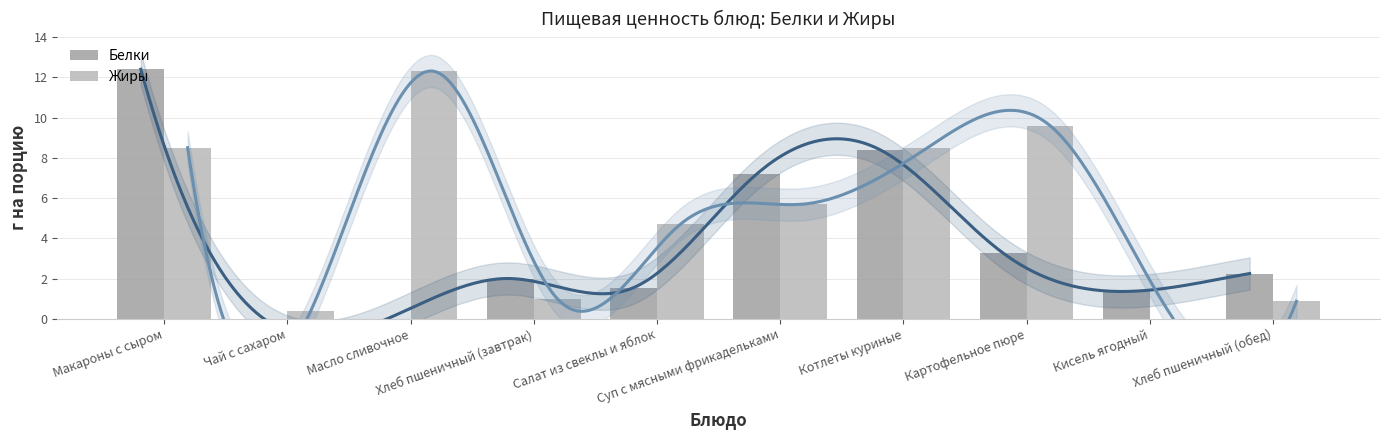

Rank the series by their average value, from highest to lowest.

Жиры, Белки